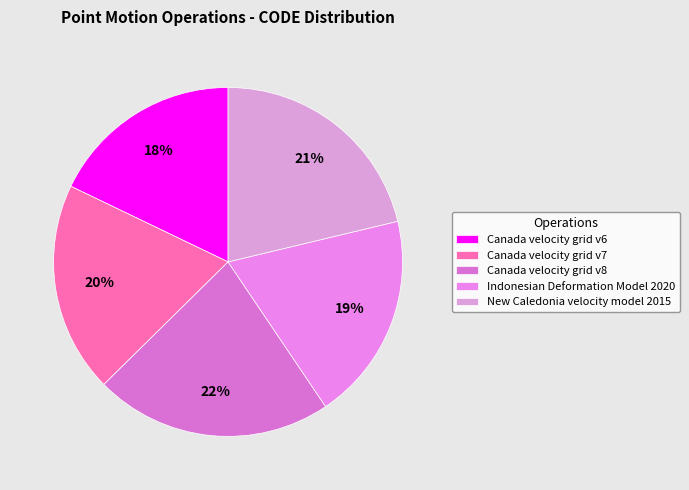

Does Indonesian Deformation Model 2020 represent more than half of the total?

No